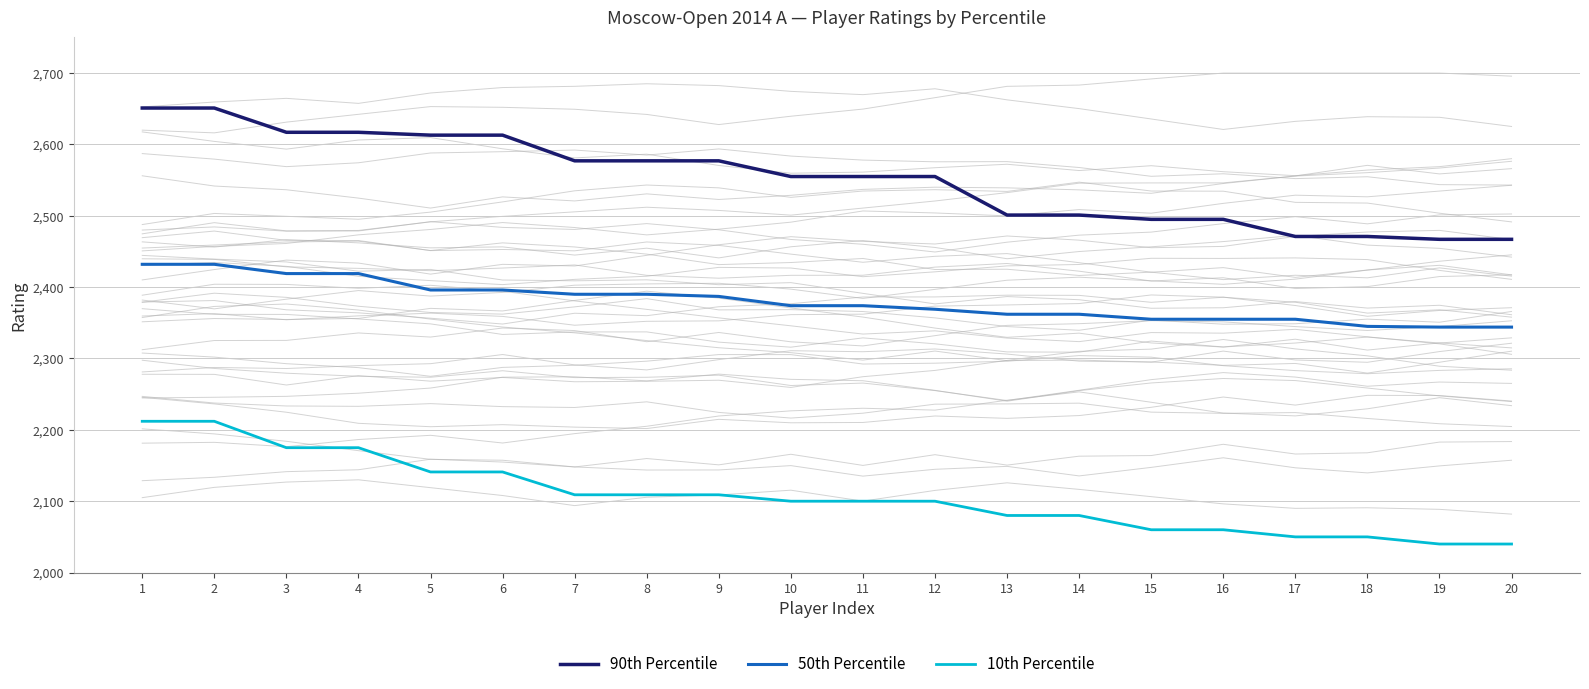

How many data points does each series have?

20